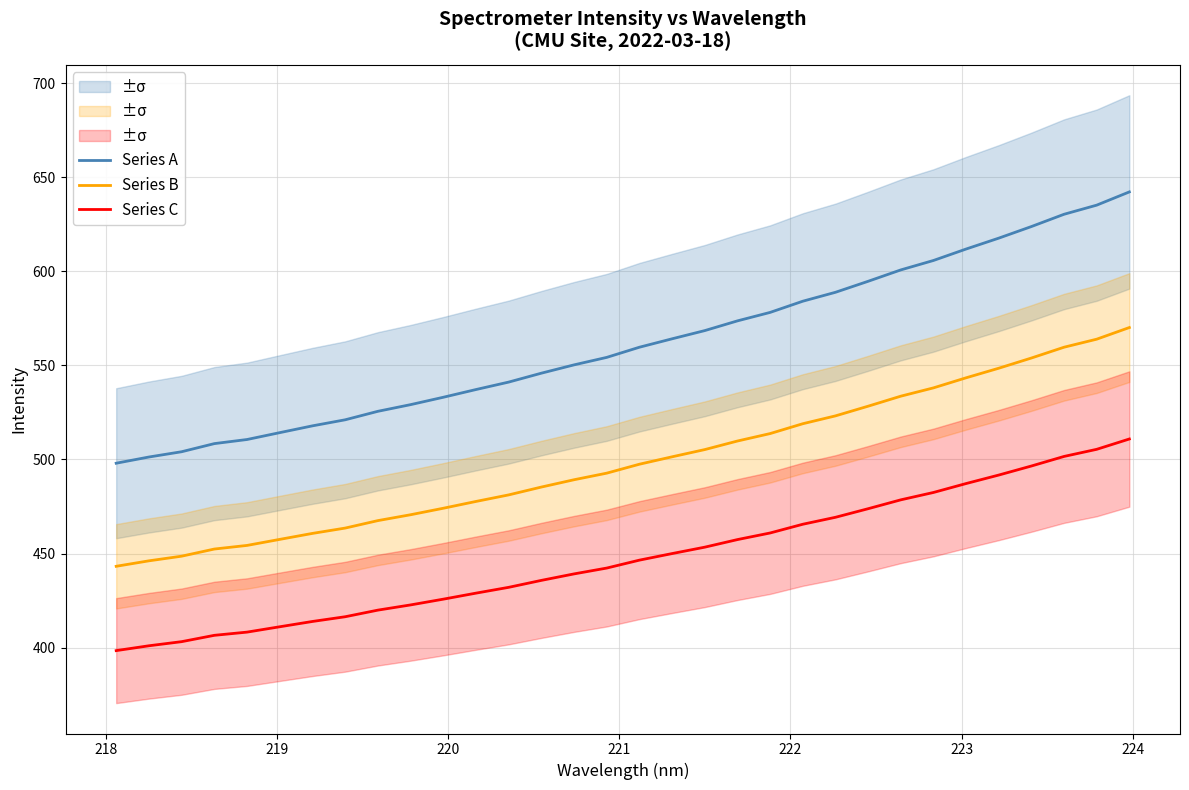

Which series has the largest total across all categories?

Series A